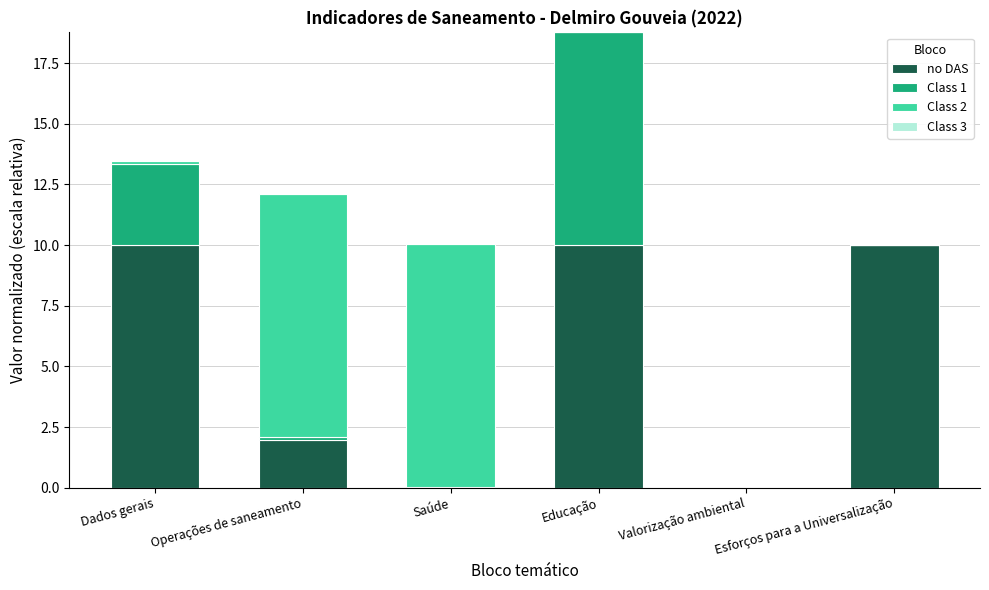

What is the total value across all series at Educação?

18.8